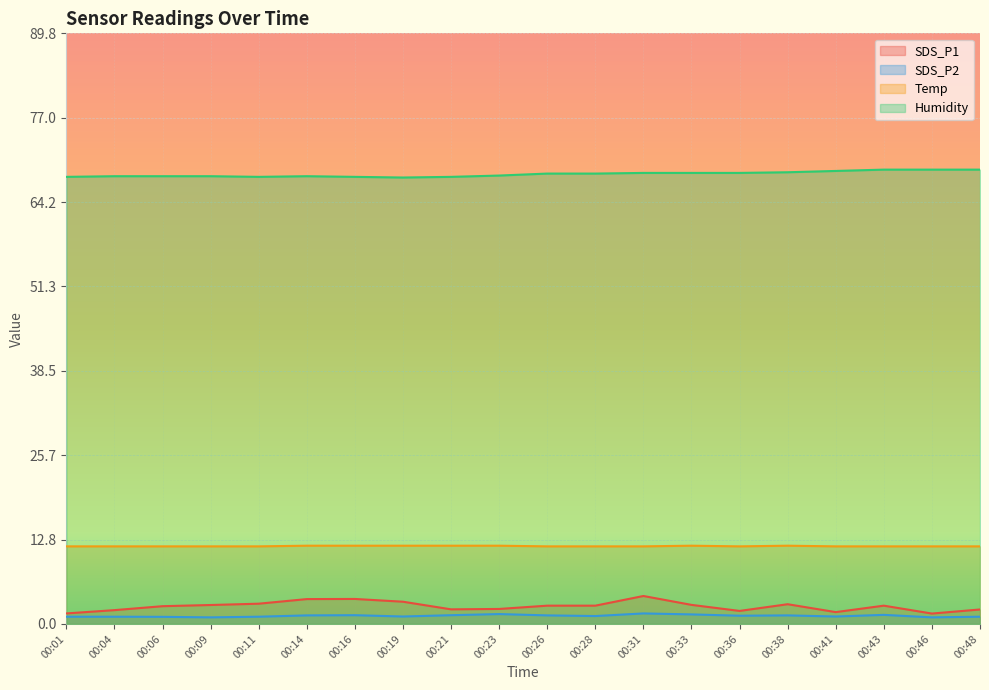

What is the sum of all Humidity values?

1368.2